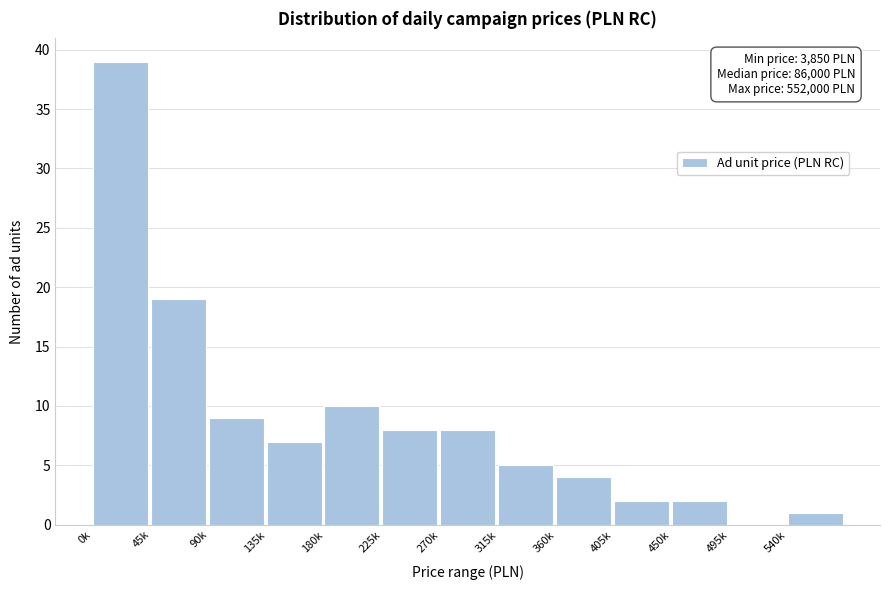

Reading right to left, extract all data points from this chart.

540k=1	495k=0	450k=2	405k=2	360k=4	315k=5	270k=8	225k=8	180k=10	135k=7	90k=9	45k=19	0k=39